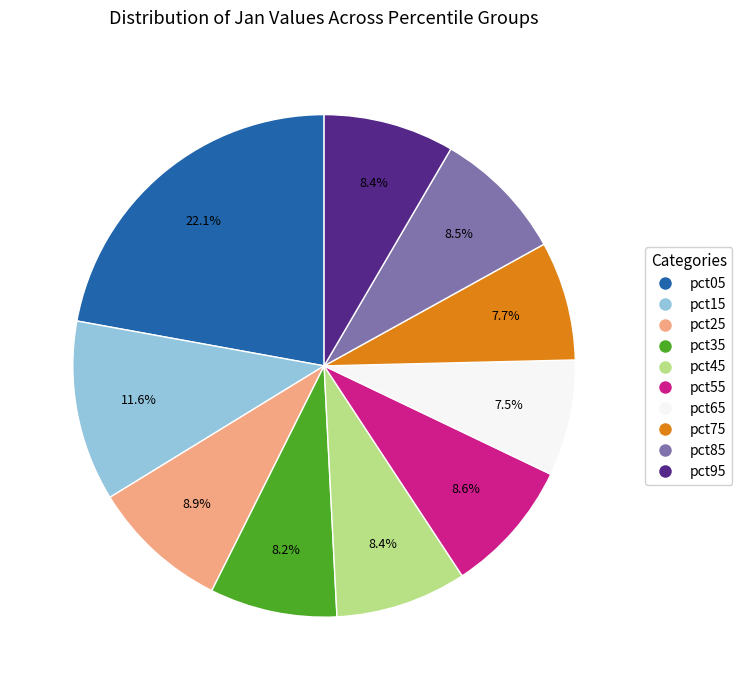

How many segments does this pie chart have?

10